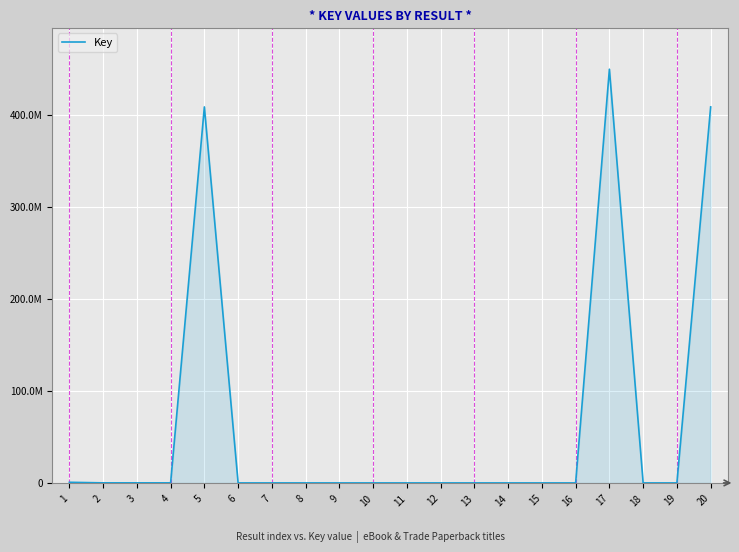

Does the chart have visible grid lines?

Yes